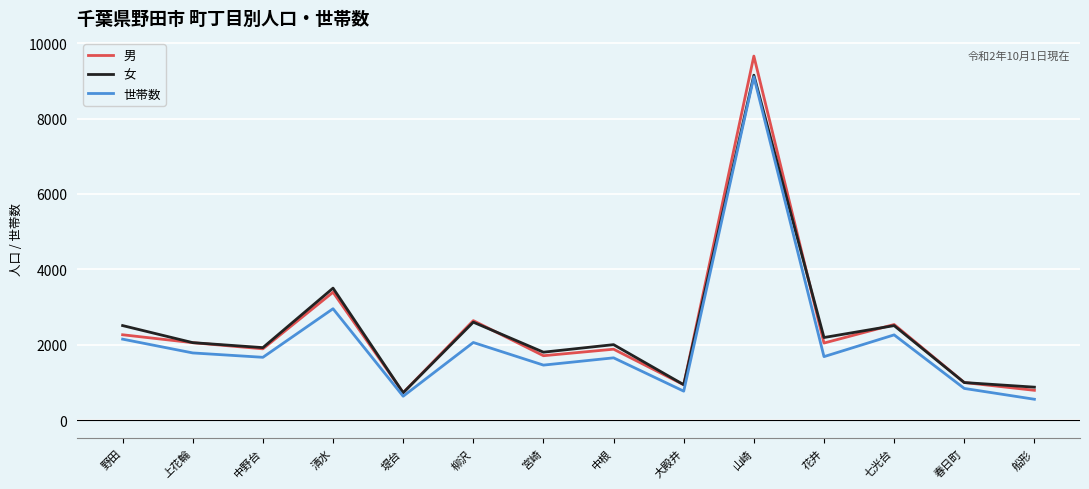

At which label does 世帯数 first exceed 1684?

野田